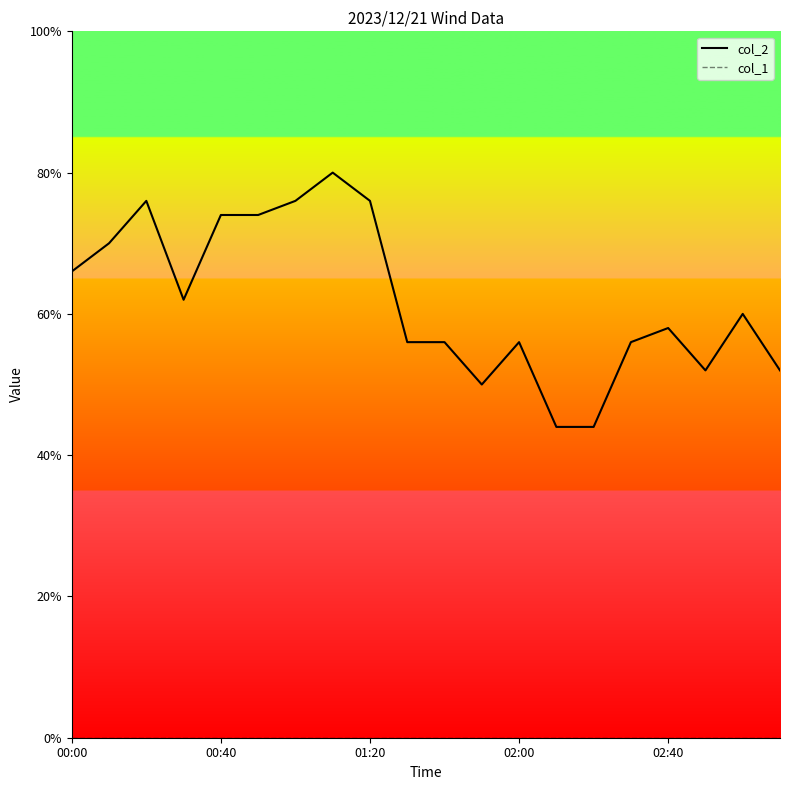

Which label corresponds to the smallest value in the chart?

00:00